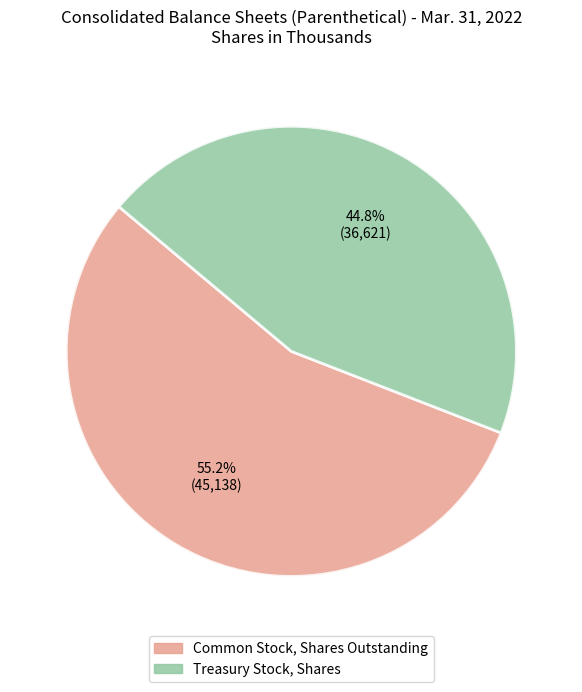

What is the largest slice in the pie chart?

Common Stock, Shares Outstanding